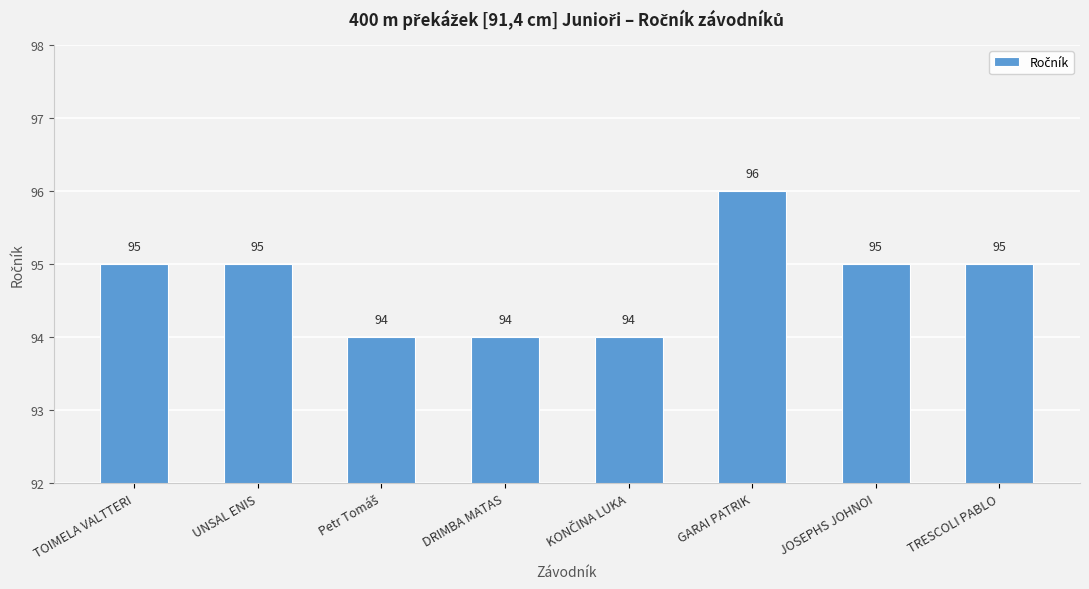

What is the sum of all values?

758